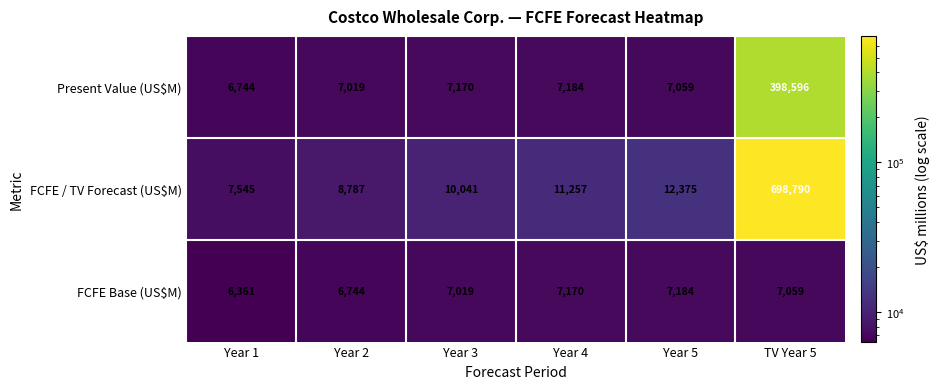

True or false: Present Value (US$M) has a value of 2230 at Year 1.

False